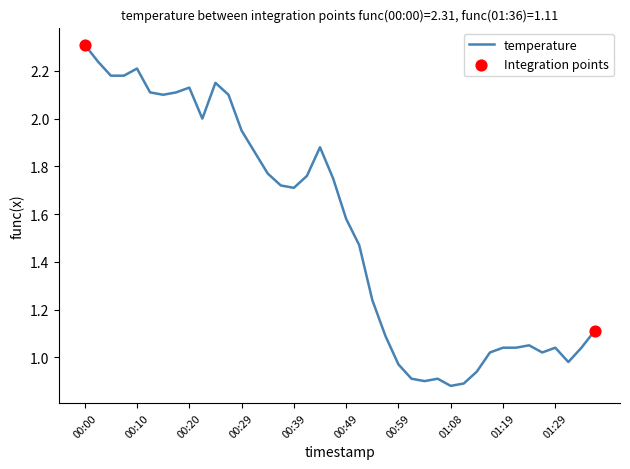

How many lines are shown in the chart?

1